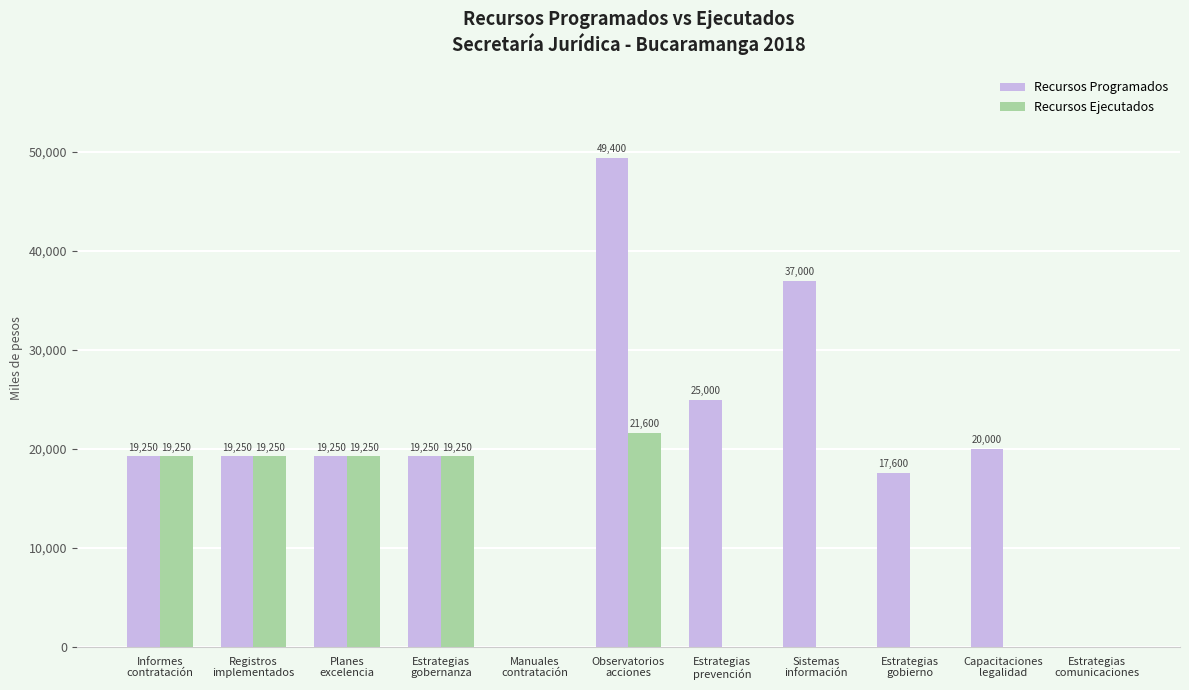

True or false: Recursos Programados has a value of 17600 at Estrategias
gobierno.

True